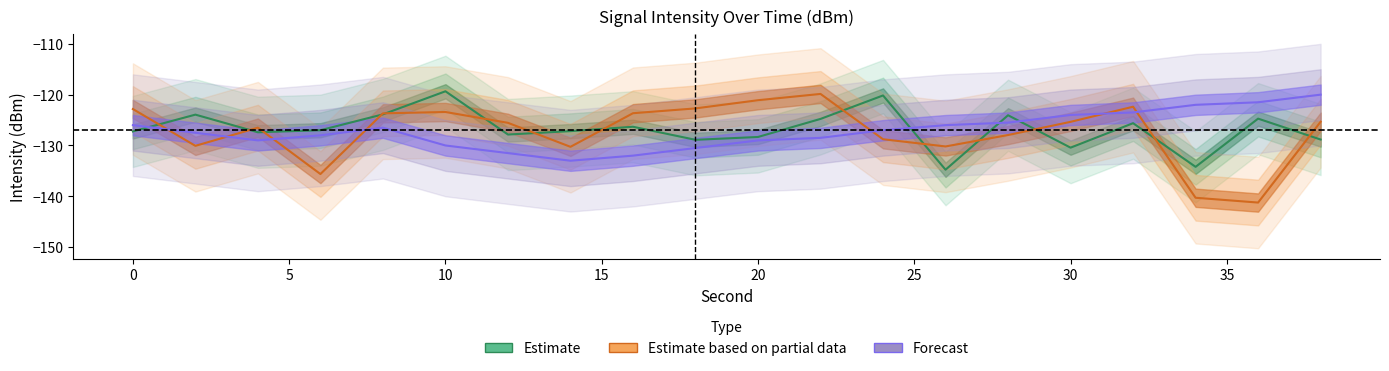

What is the difference between the maximum and minimum values in the Estimate series?

15.4